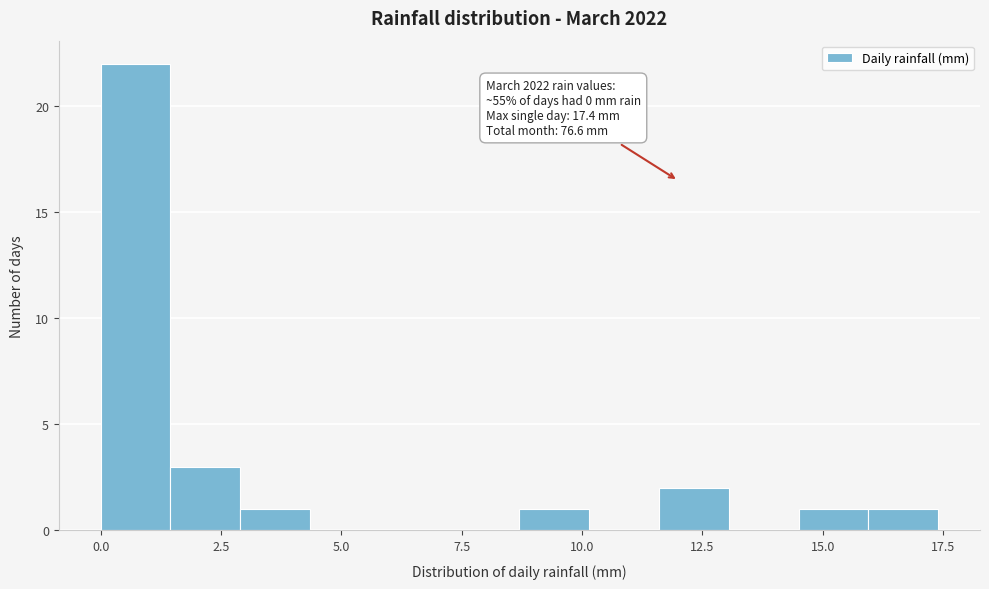

Read against the x-axis, roughly where is the centre of the tallest bar?

0.5